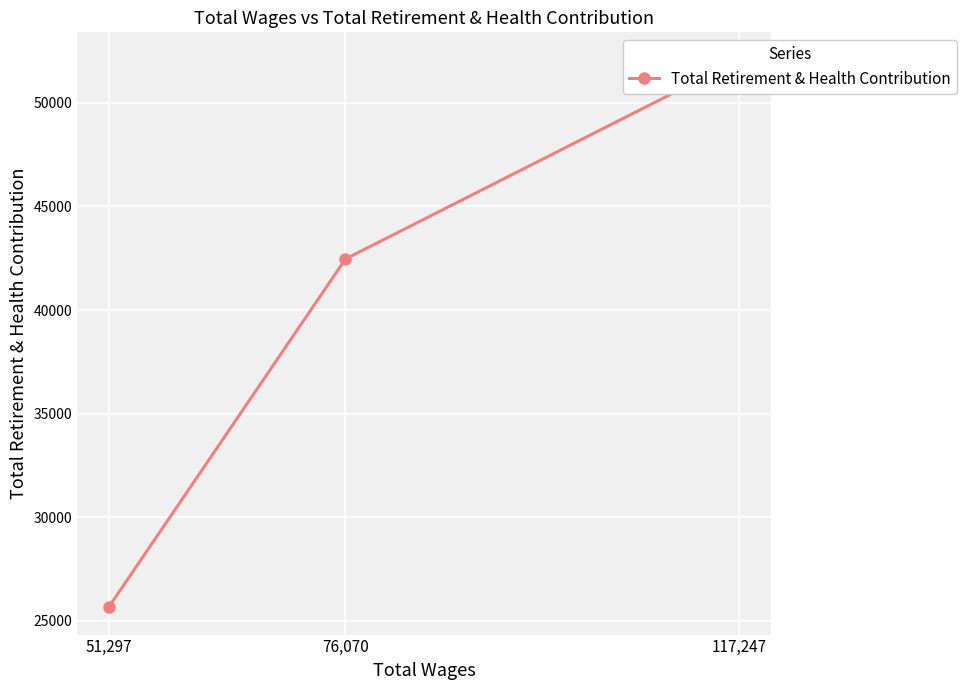

List the labels in order of value, largest first.

117,247, 76,070, 51,297